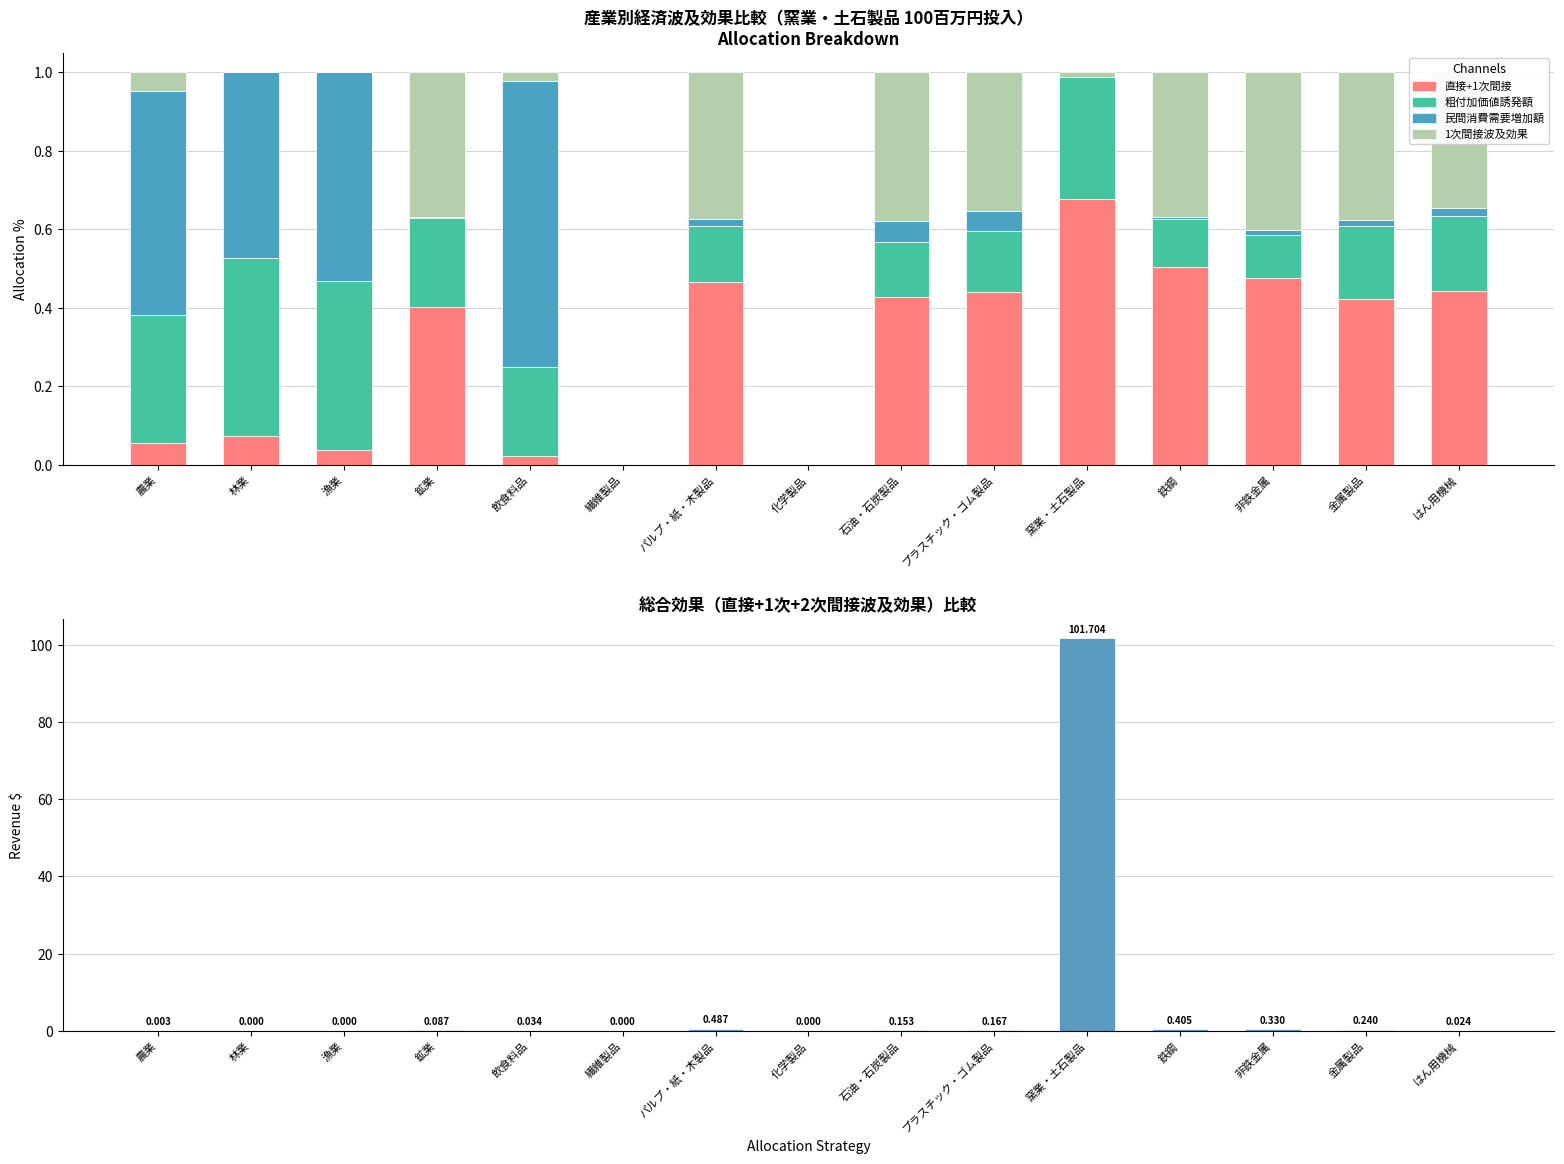

Rank the series at 非鉄金属 from highest to lowest value.

直接+1次間接, 1次間接波及効果, 総合効果, 粗付加価値誘発額, 民間消費需要増加額